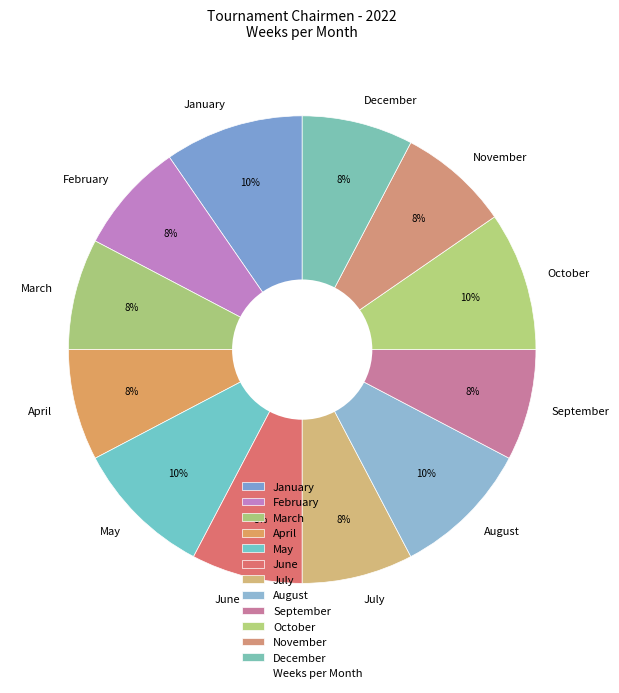

What percentage is the May slice, to the nearest percent?

10%